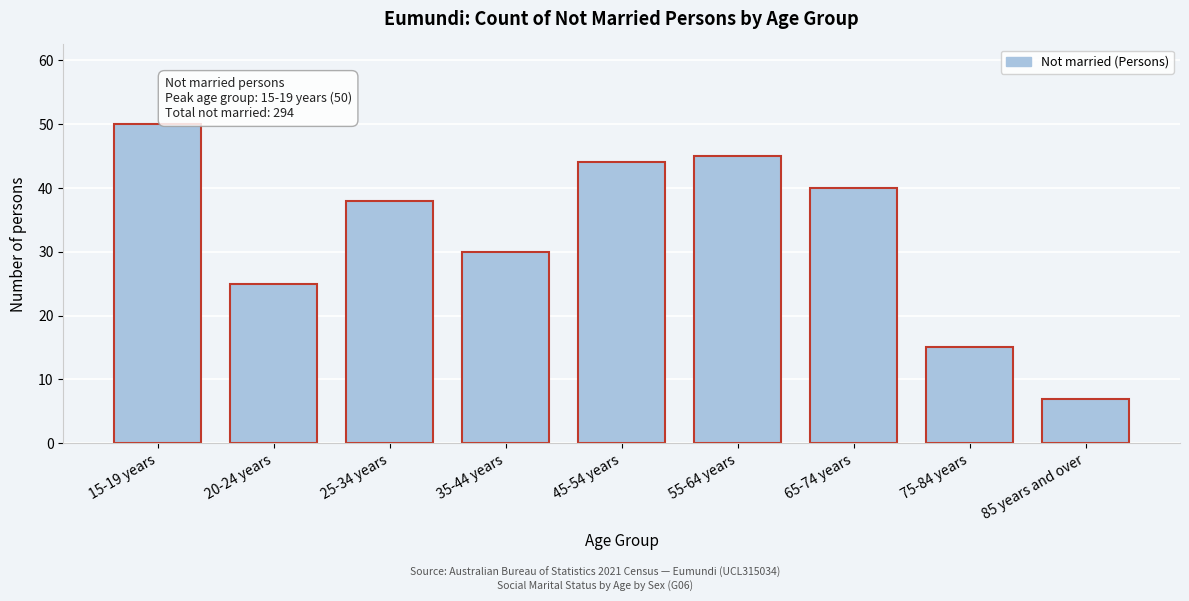

Reading left to right, list all the values displayed in this chart.

15-19 years=50	20-24 years=25	25-34 years=38	35-44 years=30	45-54 years=44	55-64 years=45	65-74 years=40	75-84 years=15	85 years and over=7